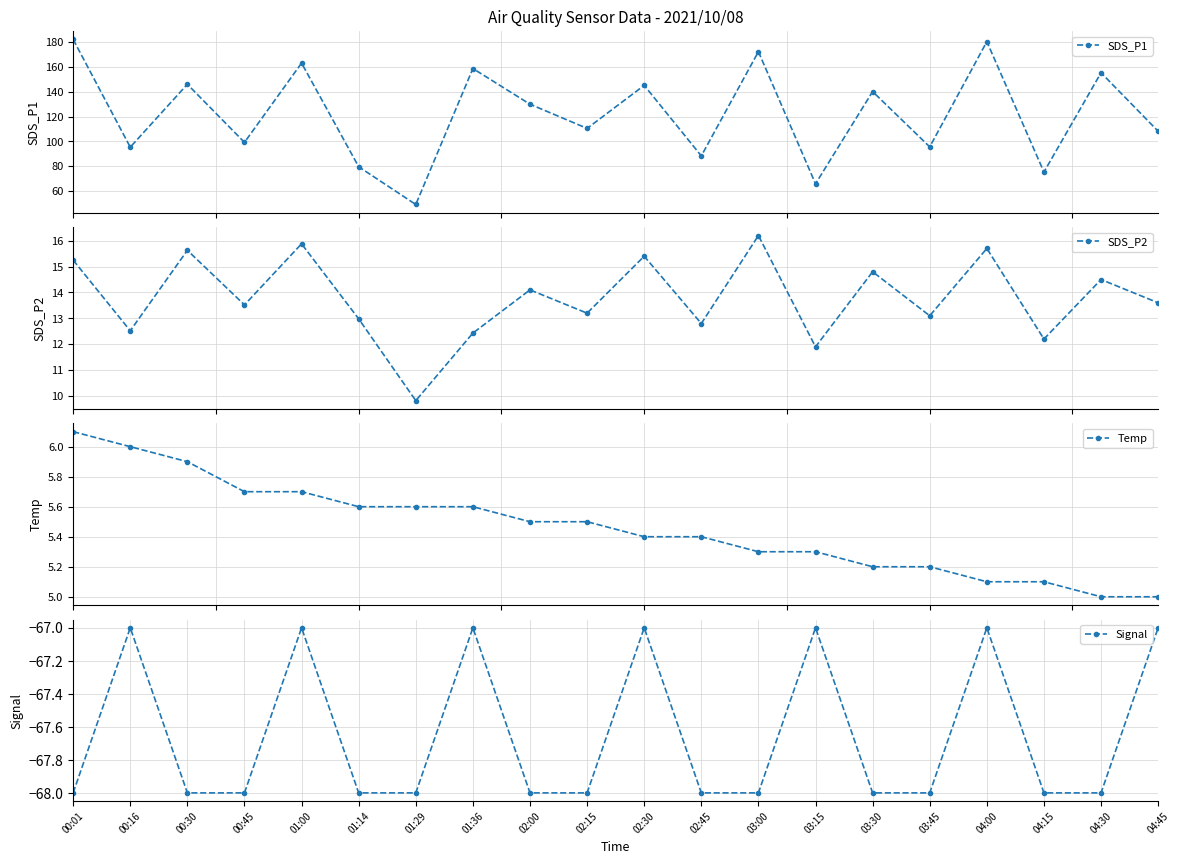

Where is the first local minimum for SDS_P2?

00:16